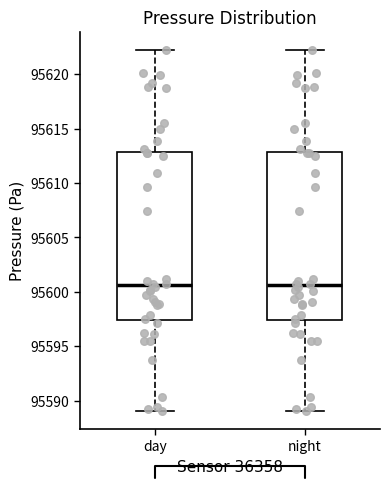

Where is the upper edge of the box for night on the y-axis? The values are not printed on the chart, so give them approximately, as read against the axis.

95613.0